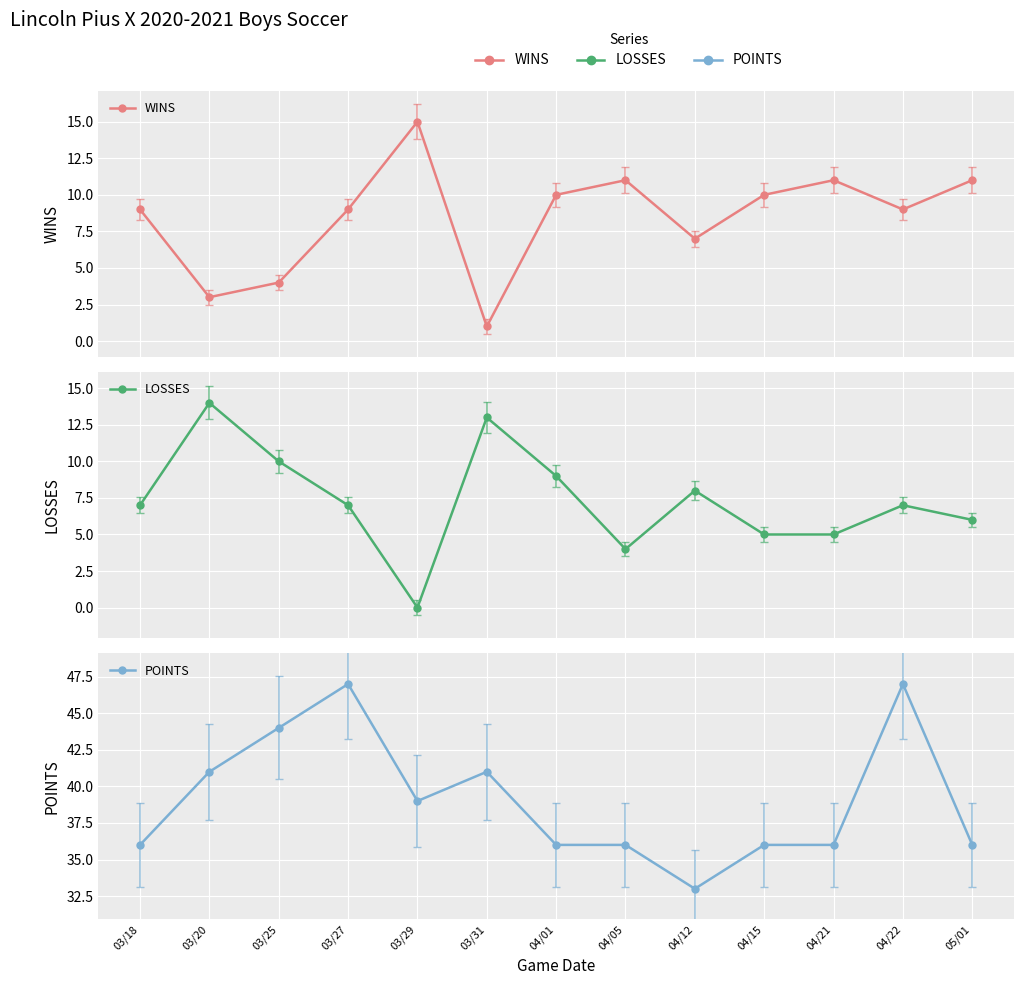

At how many categories does at least one series exceed 14?

13